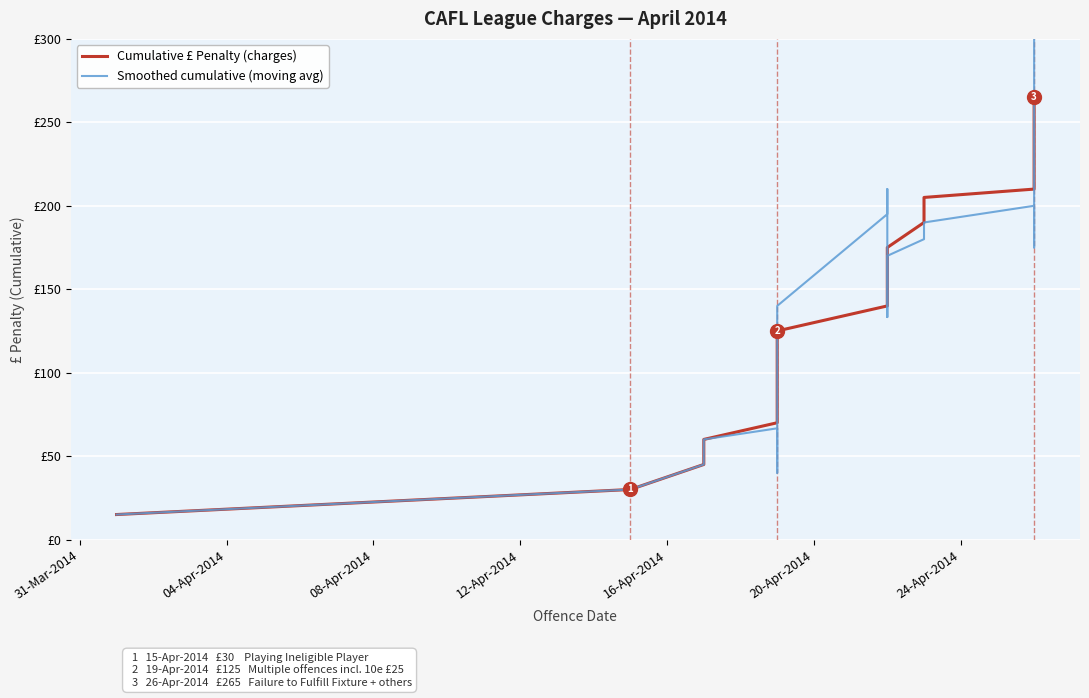

What are all the series names shown in the legend?

Cumulative £ Penalty (charges), Smoothed cumulative (moving avg)